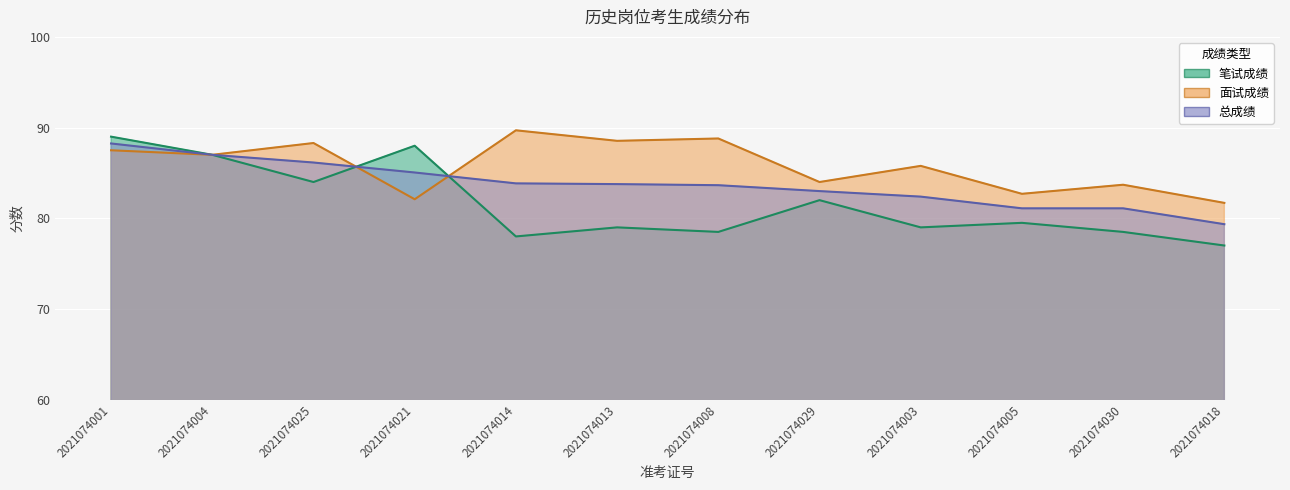

What is the difference between the 笔试成绩 values at 2021074030 and 2021074013?

0.5